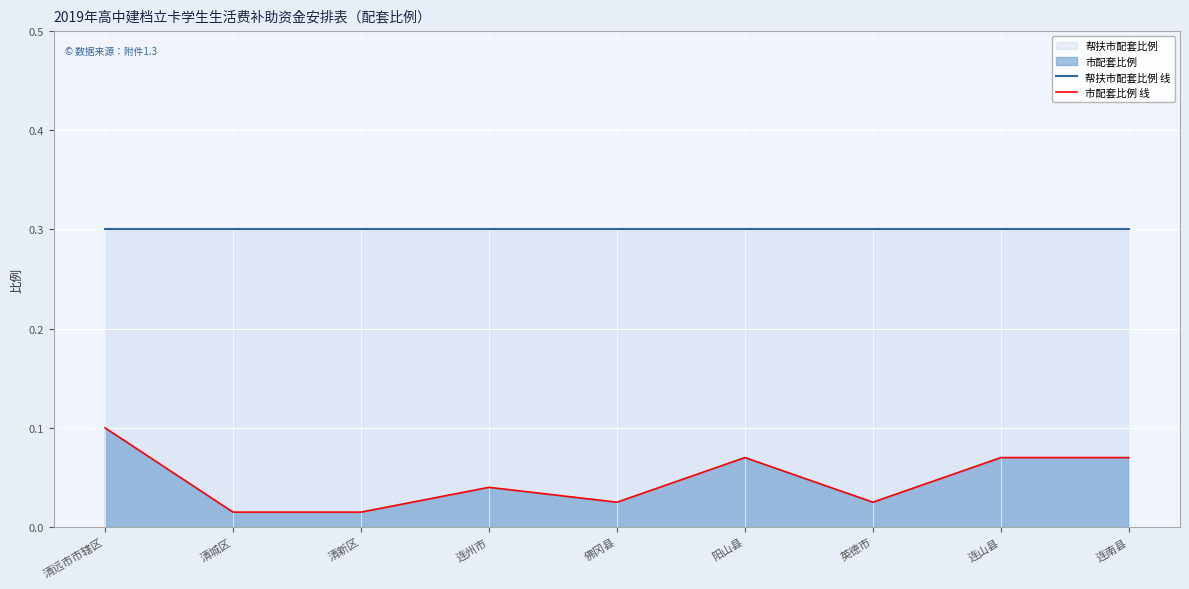

Reading left to right, what are all the values shown in this chart?

帮扶市配套比例 线: 0.3	0.3	0.3	0.3	0.3	0.3	0.3	0.3	0.3
市配套比例 线: 0.1	0.0	0.0	0.0	0.0	0.1	0.0	0.1	0.1